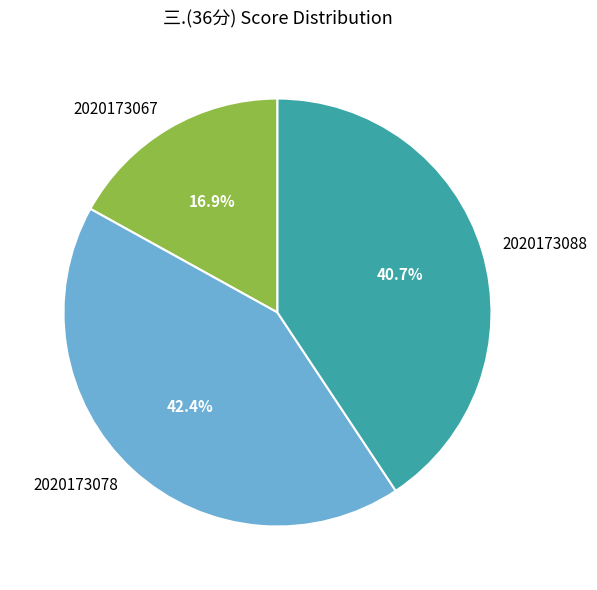

Does 2020173067 represent more than half of the total?

No